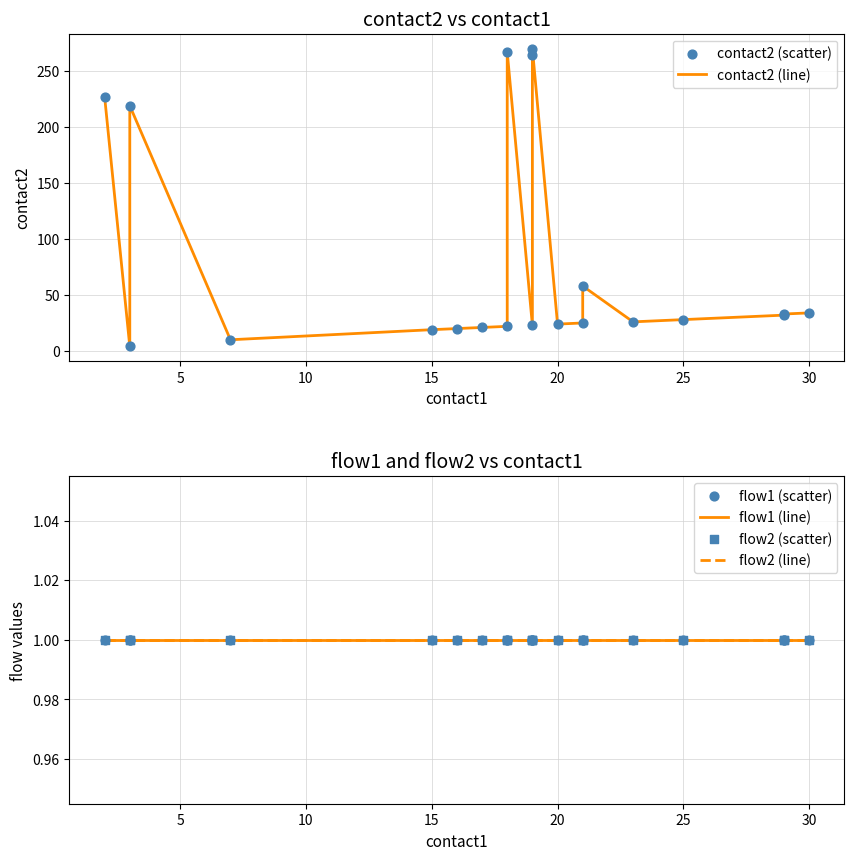

Which series has the largest Y range (max minus min)?

contact2 (line)